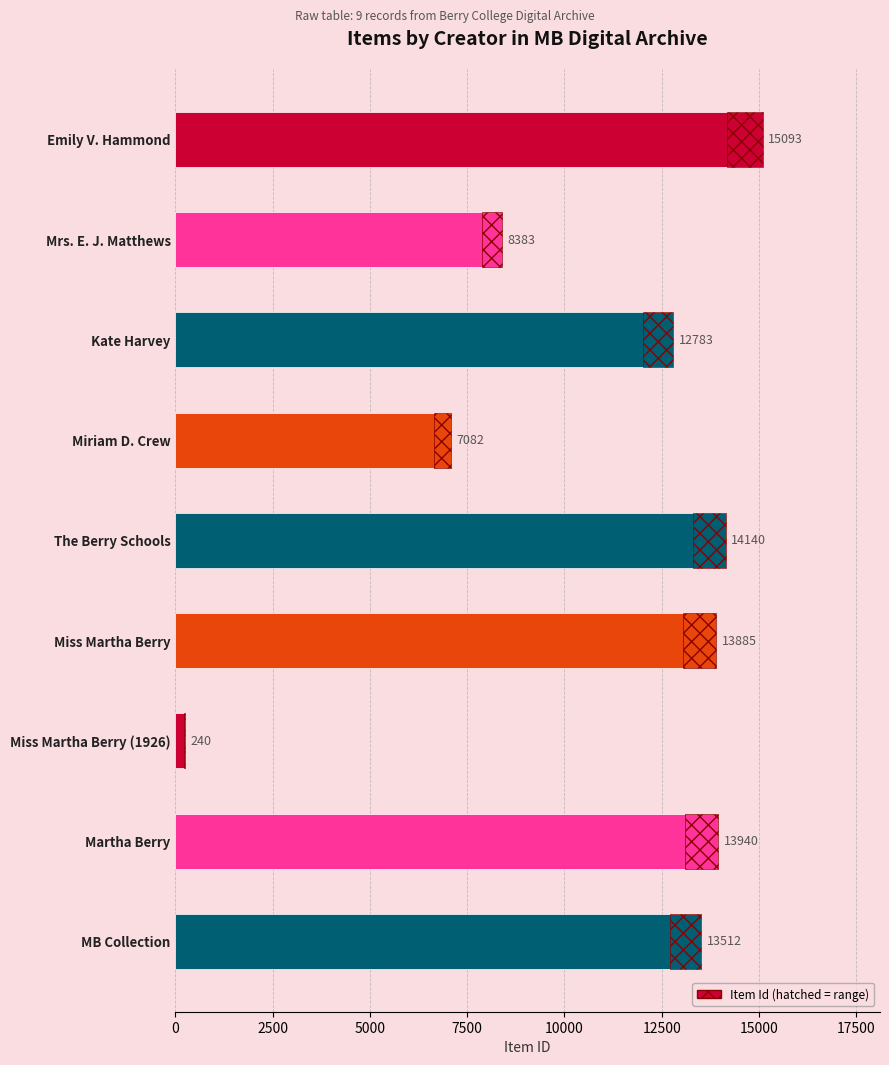

Reading top to bottom, extract all data points from this chart.

Emily V. Hammond=15093	Mrs. E. J. Matthews=8383	Kate Harvey=12783	Miriam D. Crew=7082	The Berry Schools=14140	Miss Martha Berry=13885	Miss Martha Berry (1926)=240	Martha Berry=13940	MB Collection=13512